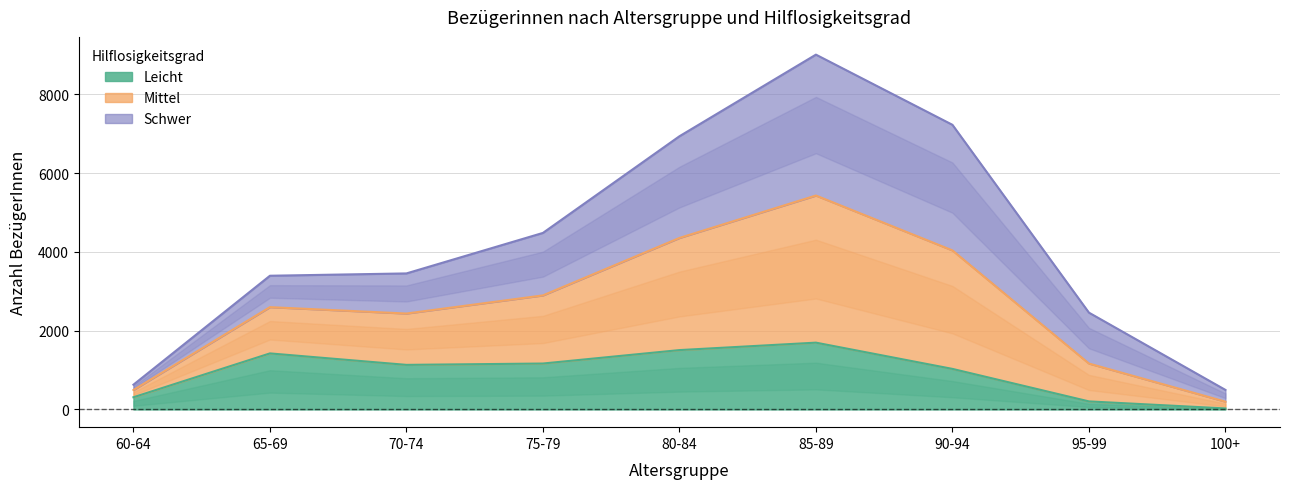

Which series has the largest total across all categories?

Mittel